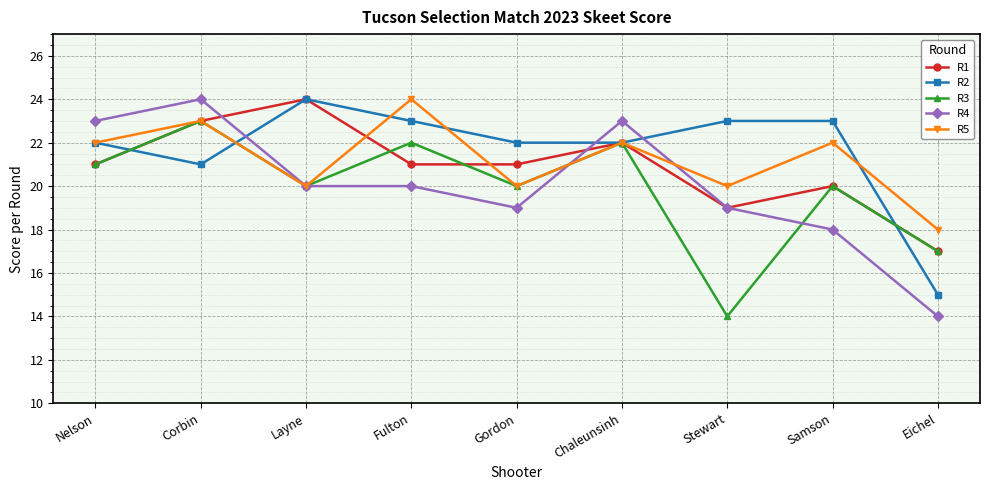

At how many categories does at least one series exceed 17?

9